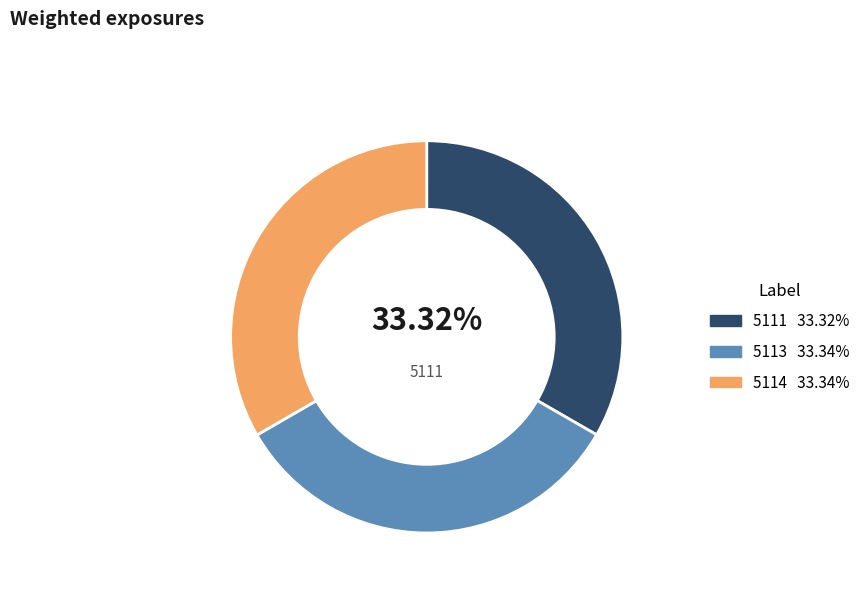

Does any single category account for the majority?

No